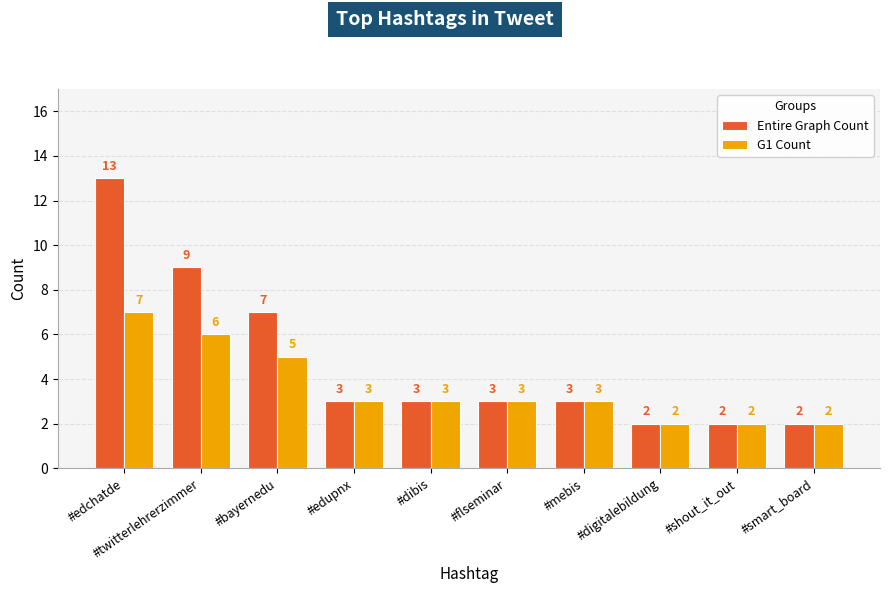

How many bars are there in each group?

2